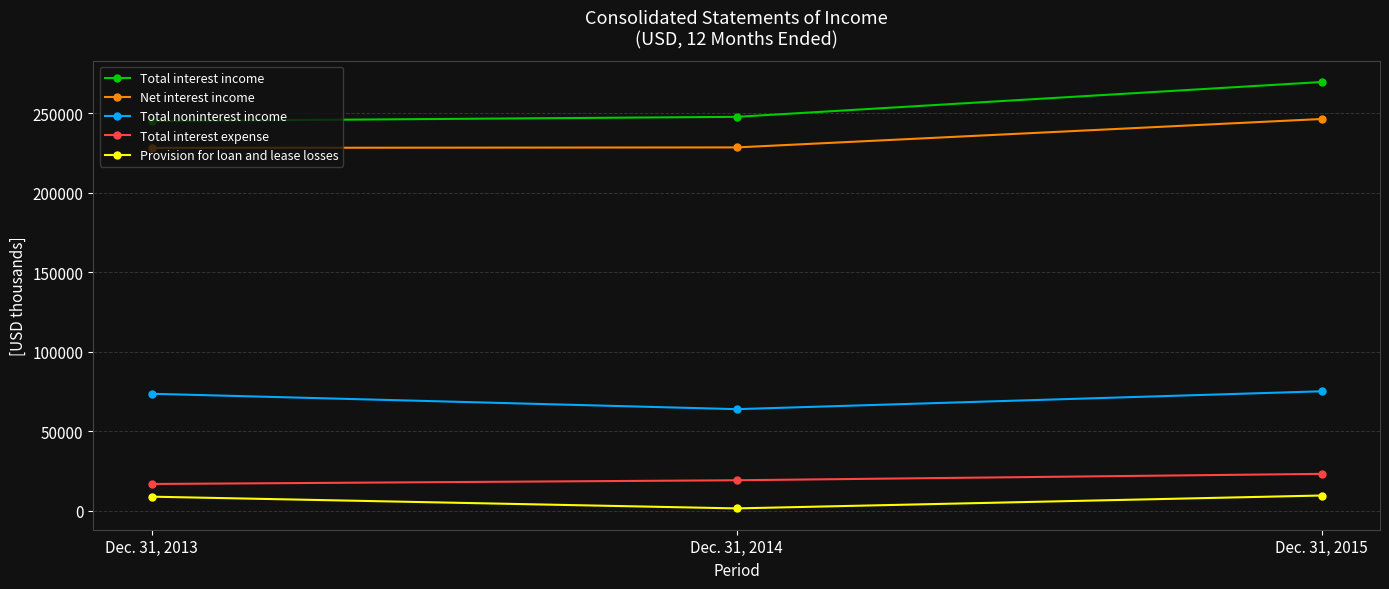

What is the value of the Total interest expense point at the 1st from the left?

16888